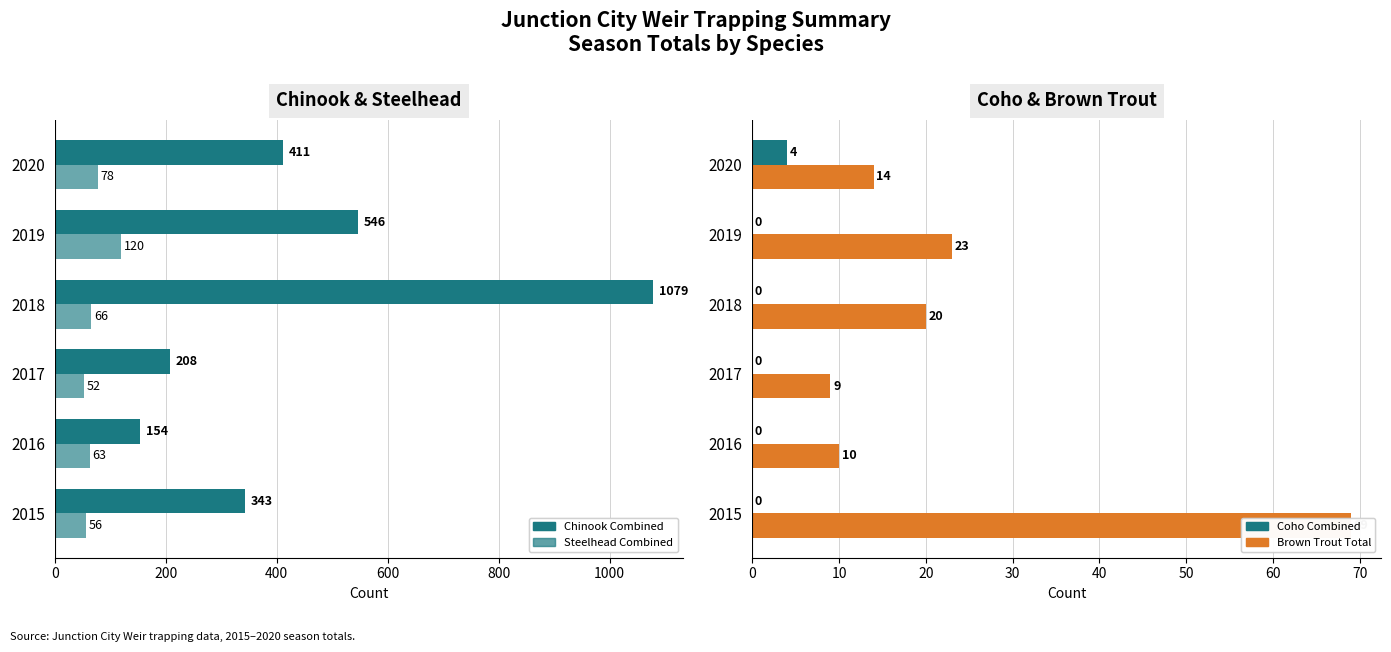

Which series has the widest spread of values?

Chinook Combined